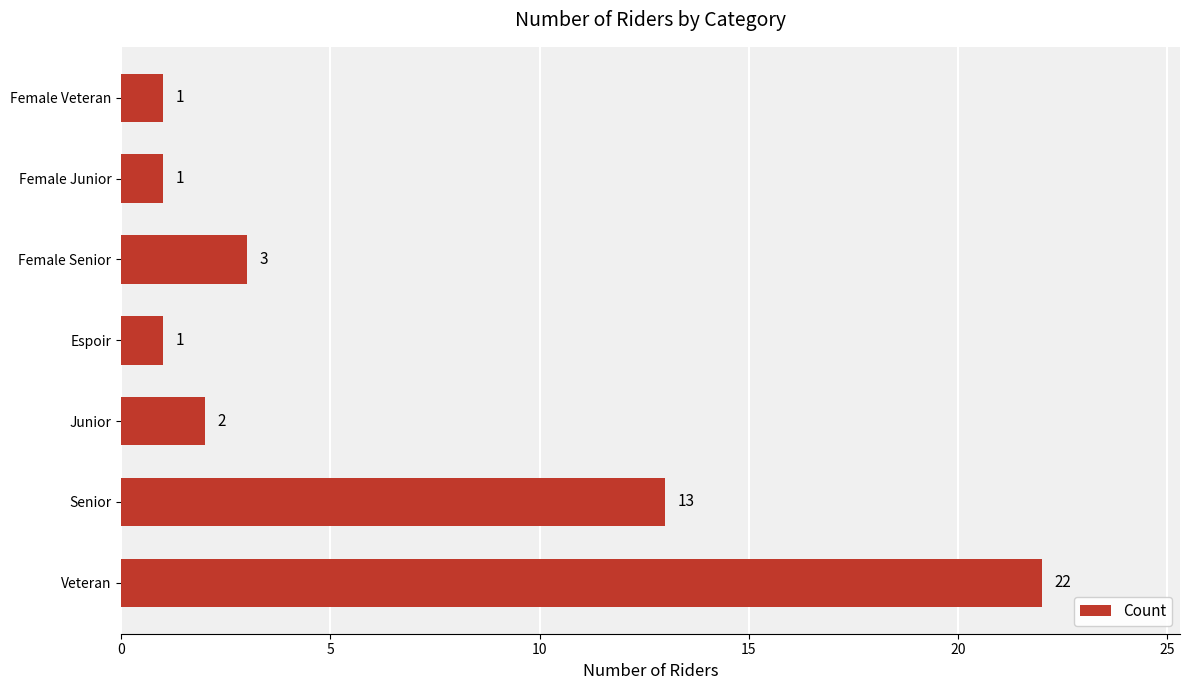

What is the smallest value displayed?

1